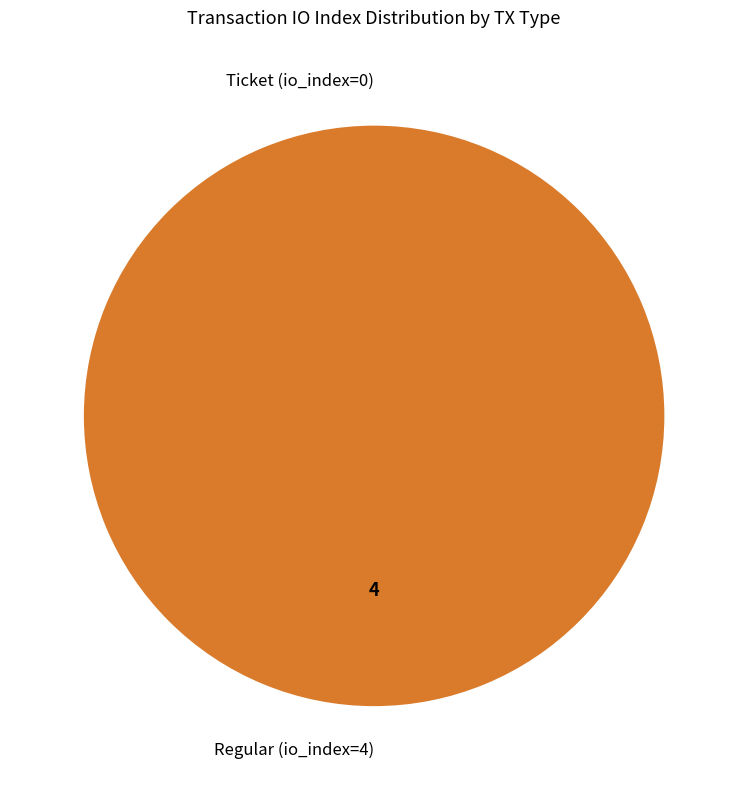

Rank the categories by value from lowest to highest.

Ticket (io_index=0), Regular (io_index=4)